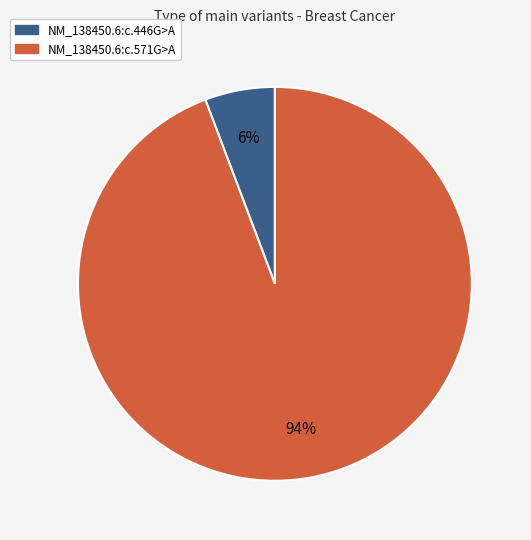

Is there any slice that represents more than half of the pie?

Yes